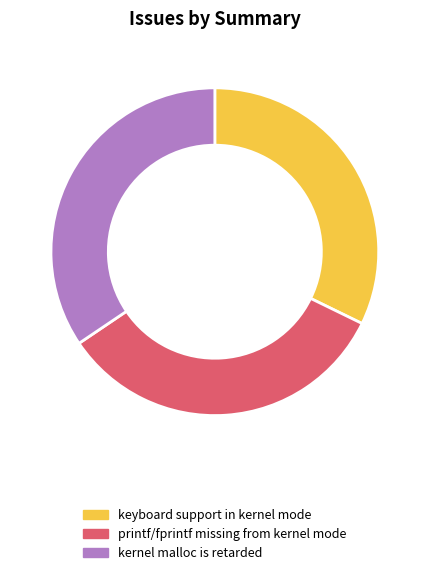

Does printf/fprintf missing from kernel mode account for over 50% of the chart?

No